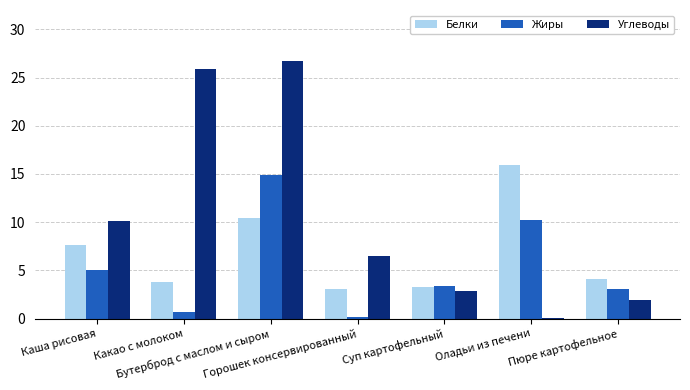

What is the approximate value of Жиры at Горошек консервированный?

0.2